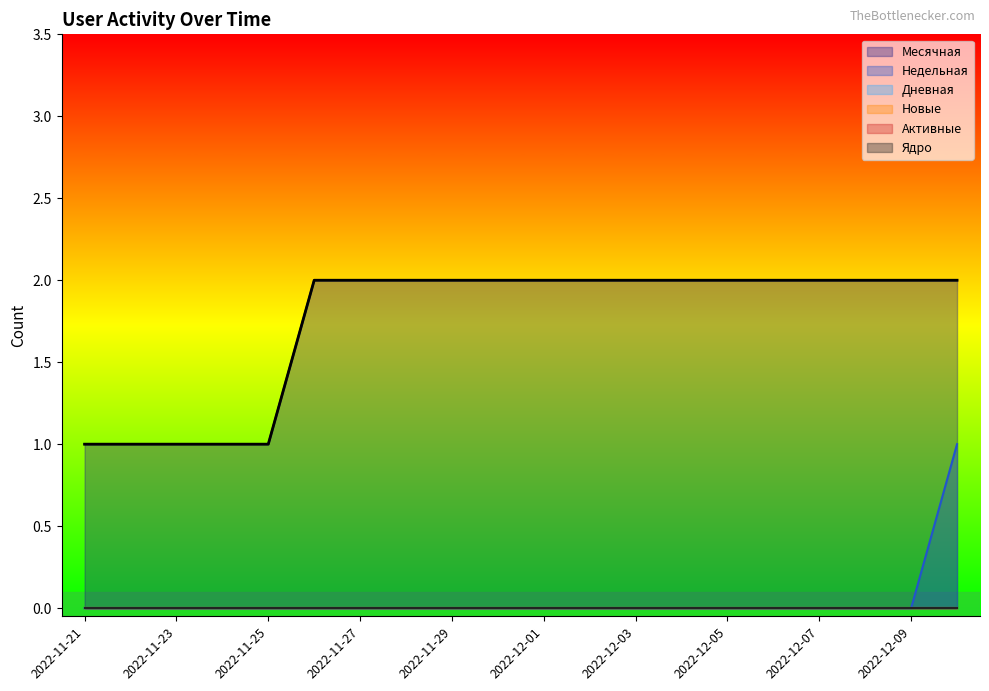

The Дневная series shows 0 at 2022-12-01. True or false?

True